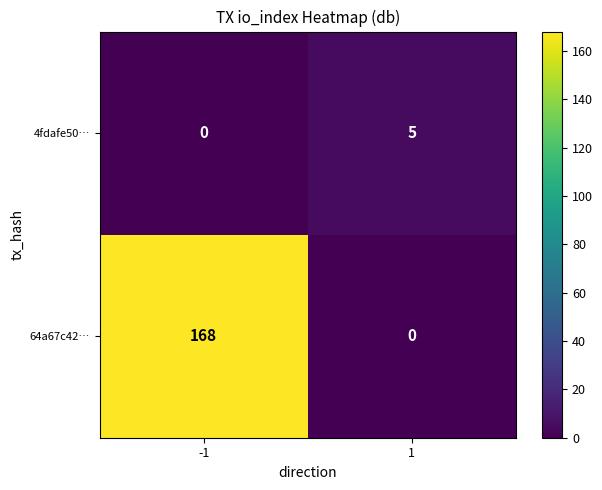

Is the value of 64a67c42… at -1 greater than the value of 4fdafe50… at -1?

Yes